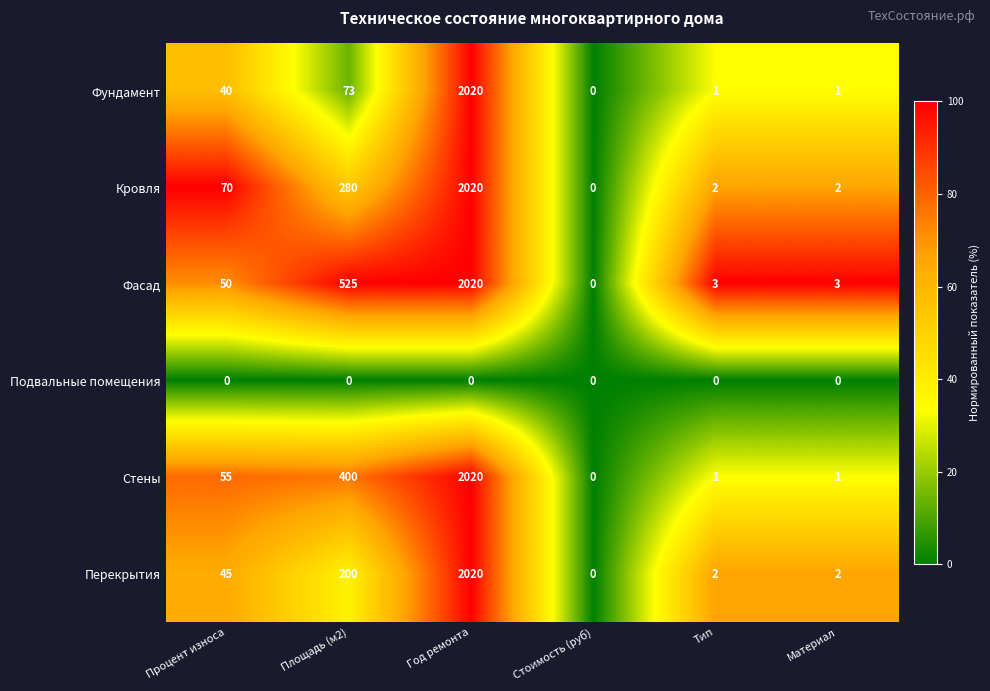

What is the maximum value shown in the chart?

2020